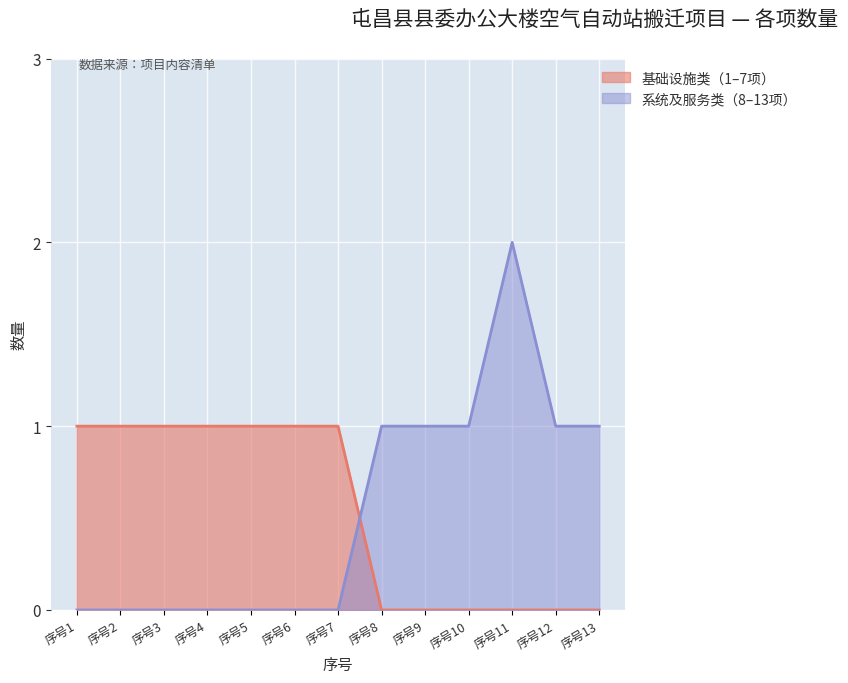

How many lines are shown in the chart?

2